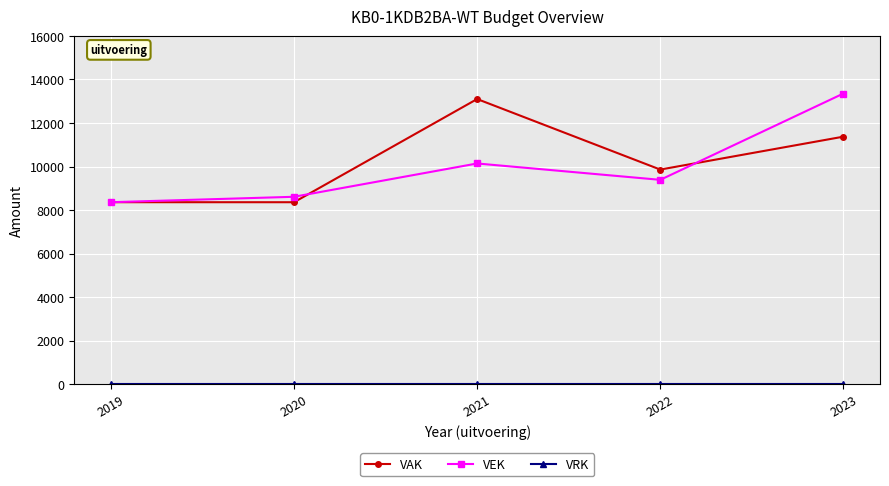

Which series changed the most between 2020 and 2023?

VEK